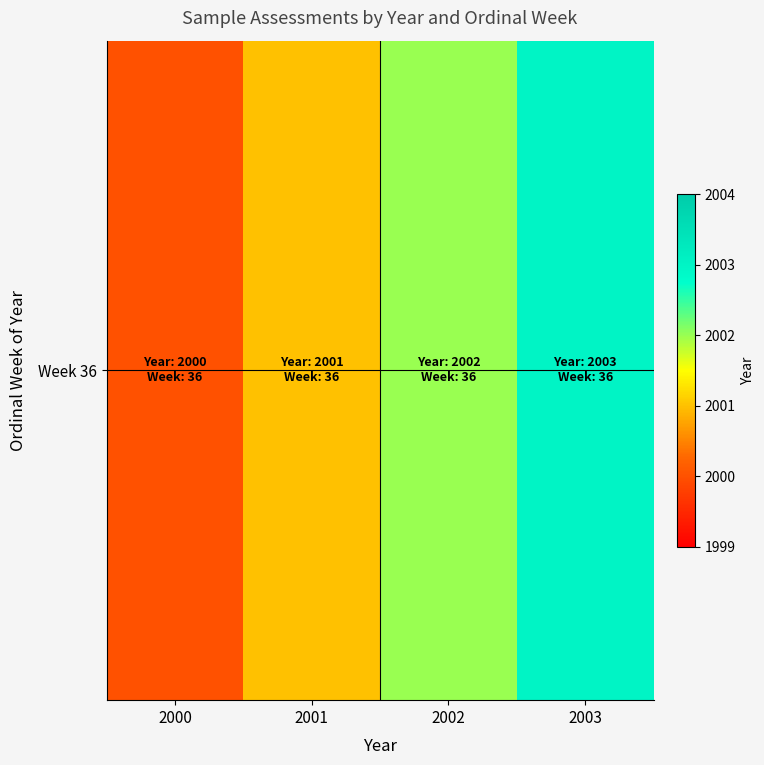

The chart shows a value of 709 at 2002. True or false?

False